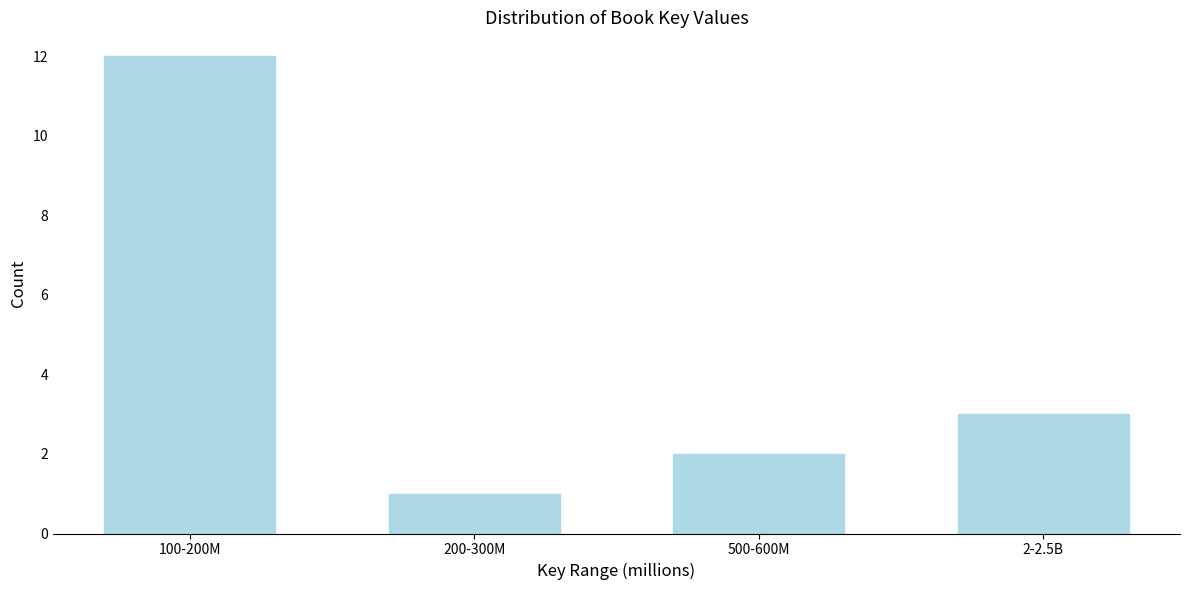

Reading left to right, what are all the values shown in this chart?

12	1	2	3